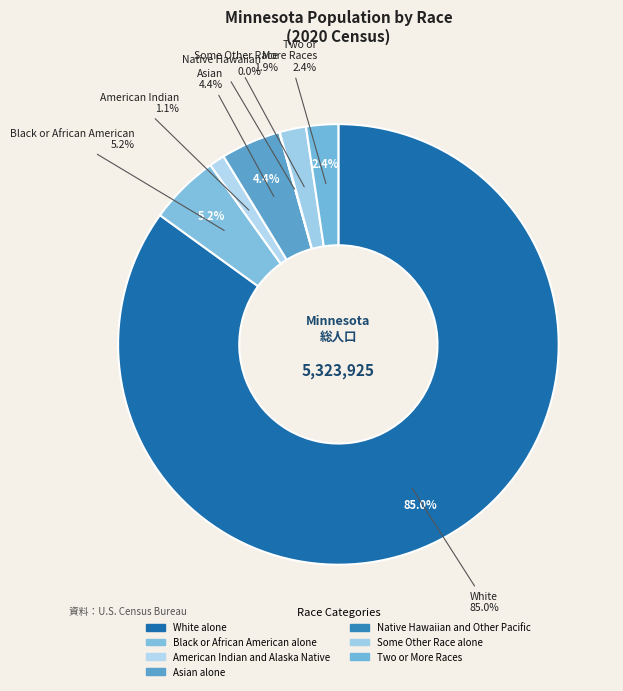

True or false: Black or African American alone accounts for 5% of the total.

True